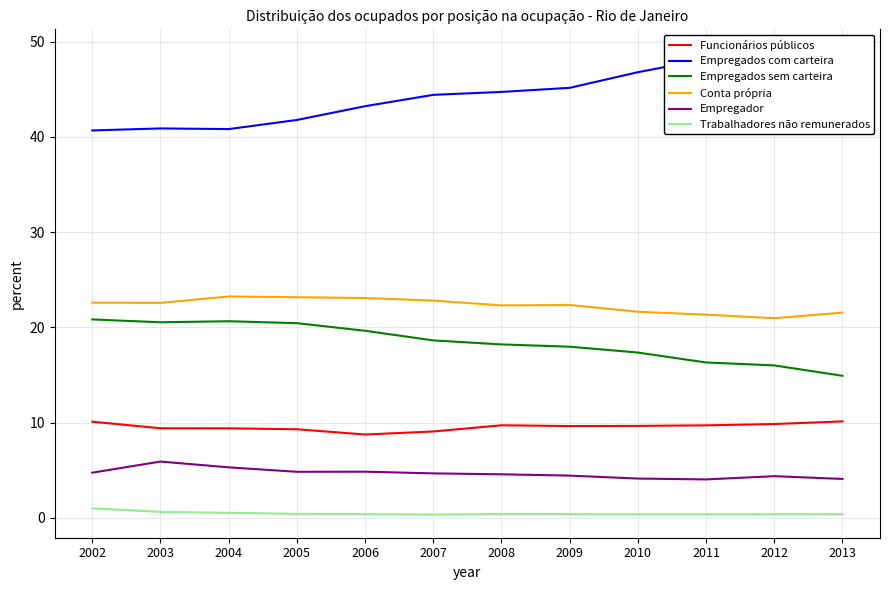

Rank the series by their maximum value, from highest to lowest.

Empregados com carteira, Conta própria, Empregados sem carteira, Funcionários públicos, Empregador, Trabalhadores não remunerados